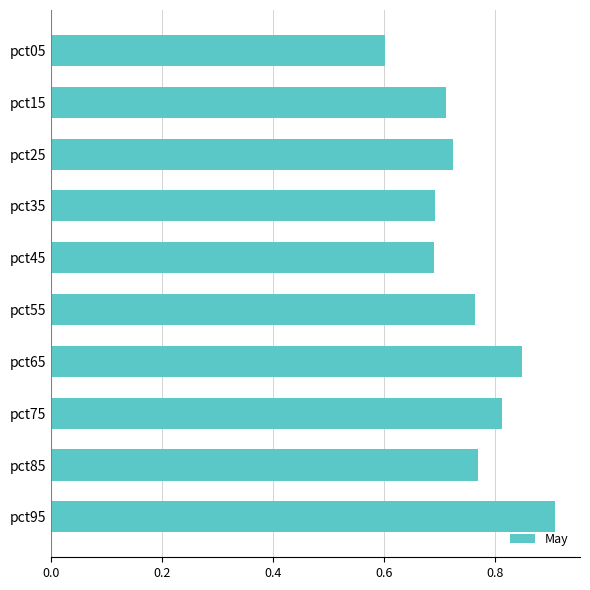

Does the chart contain any negative values?

No